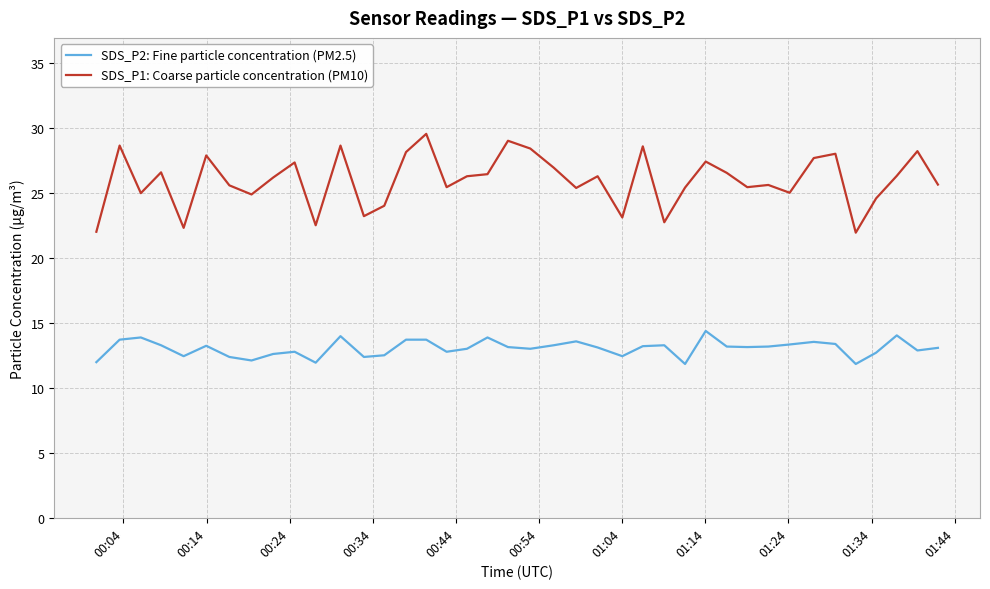

Which series has the largest total across all categories?

SDS_P1: Coarse particle concentration (PM10)